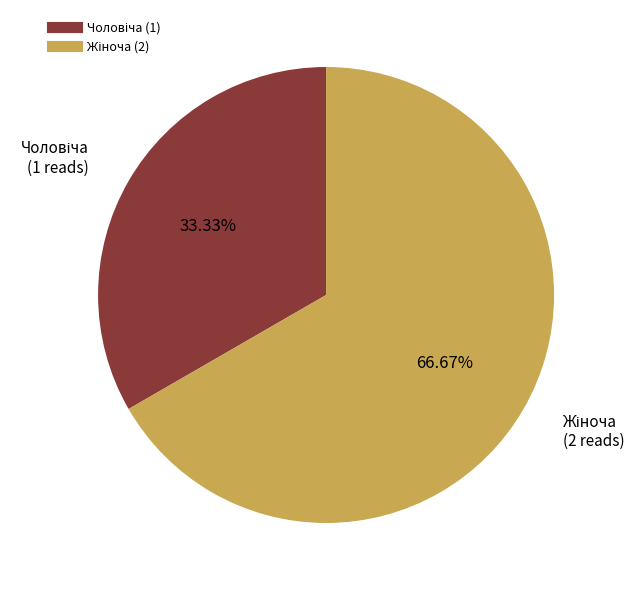

To the nearest percent, what is the difference between the largest and smallest slice percentages?

33%